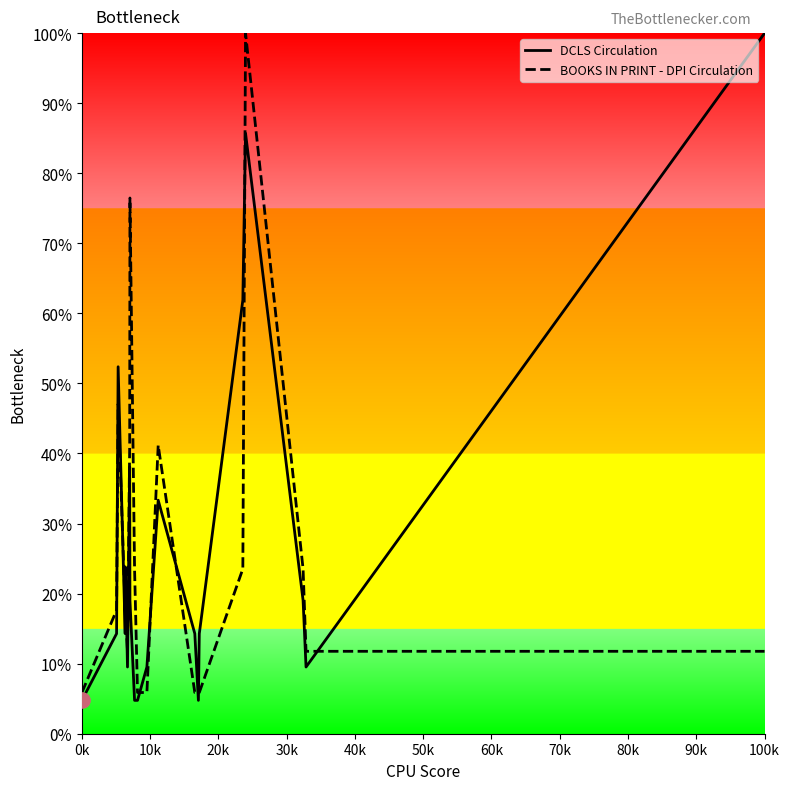

What are all the series names shown in the legend?

DCLS Circulation, BOOKS IN PRINT - DPI Circulation